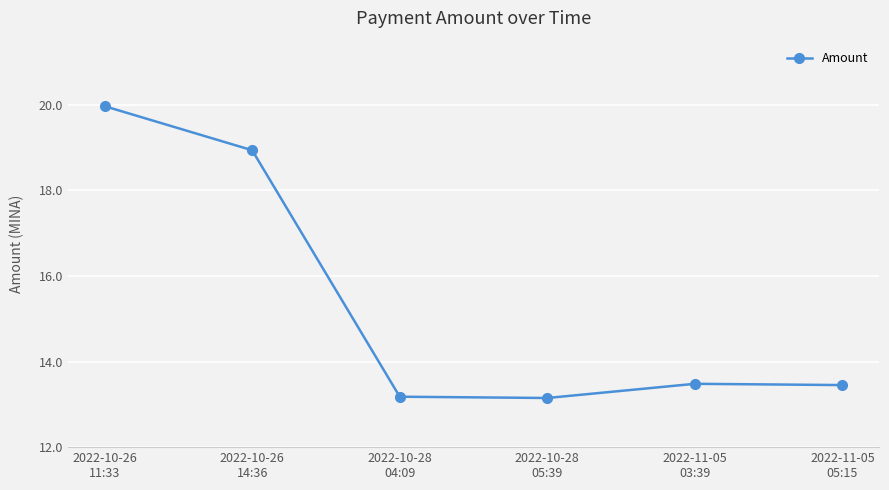

What is the sum of all values?

92.2